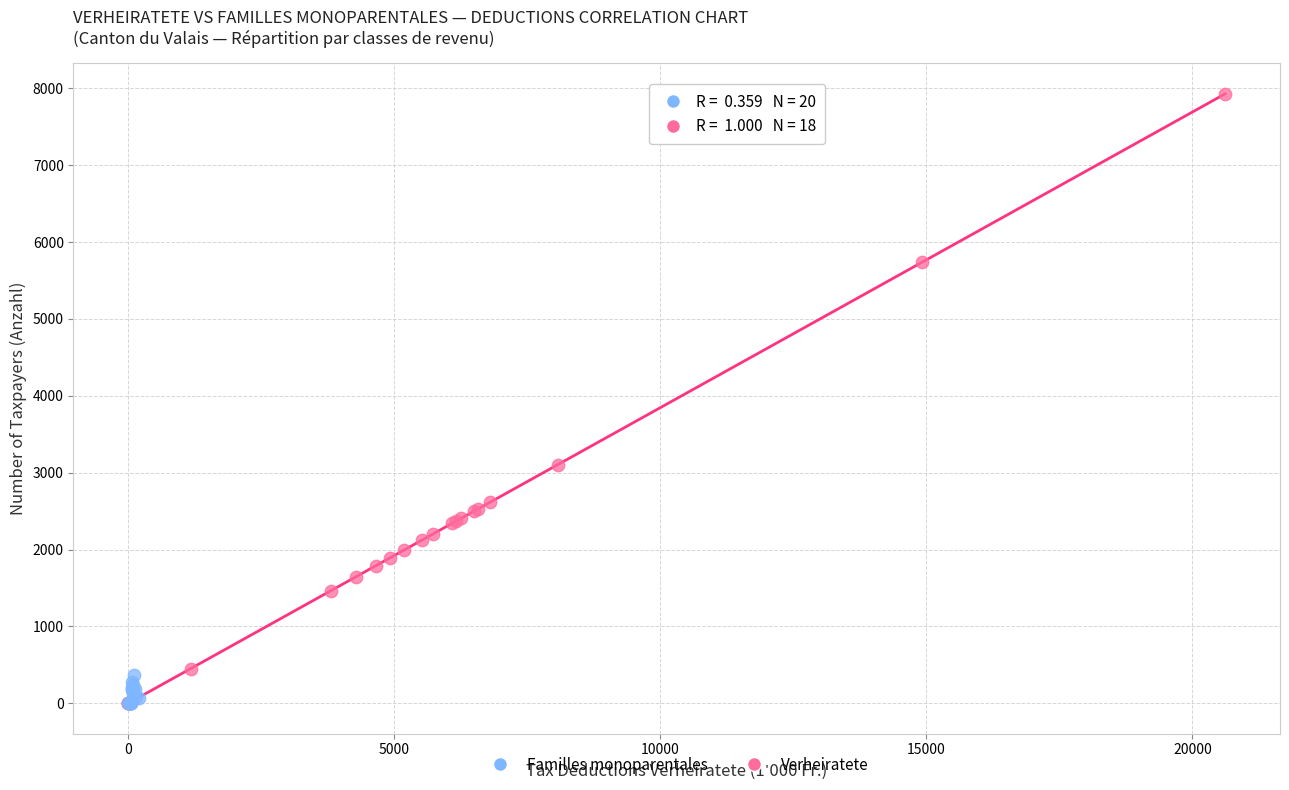

Which series has the largest Y range (max minus min)?

Verheiratete